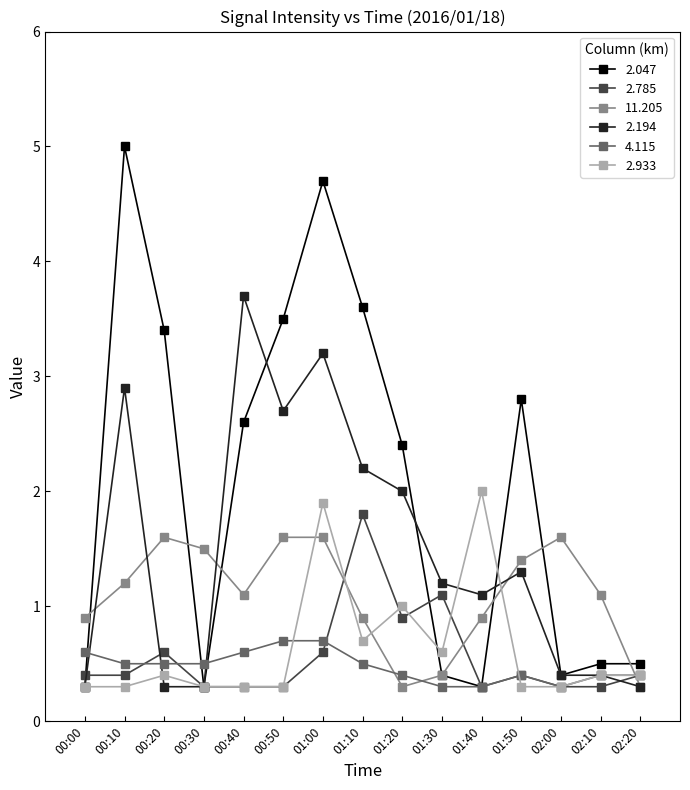

Which category has the highest value across all series?

00:10